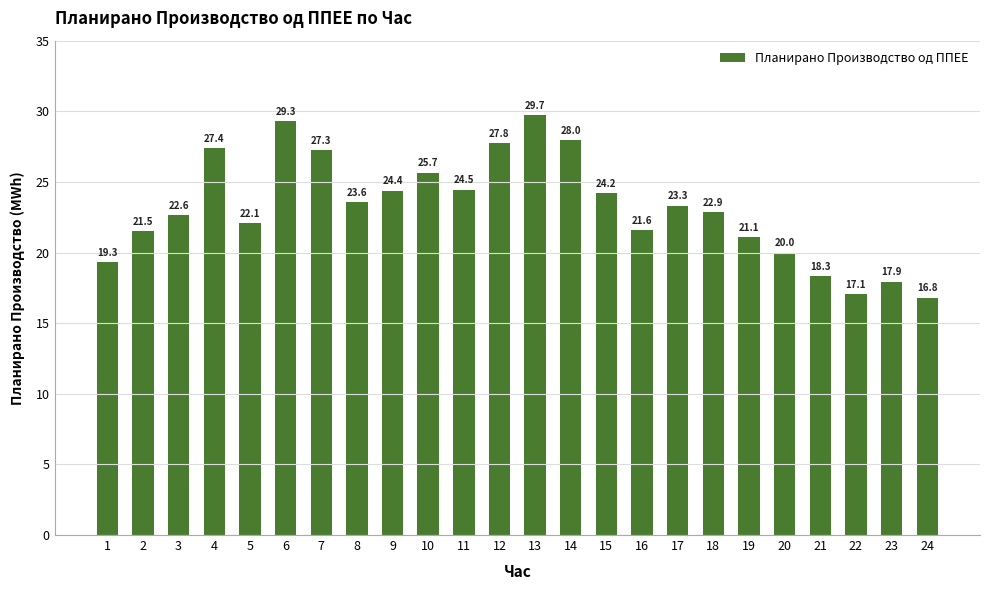

Reading left to right, what are all the values shown in this chart?

1=19.3	2=21.5	3=22.6	4=27.4	5=22.1	6=29.3	7=27.3	8=23.6	9=24.4	10=25.7	11=24.5	12=27.8	13=29.7	14=28.0	15=24.2	16=21.6	17=23.3	18=22.9	19=21.1	20=20.0	21=18.3	22=17.1	23=17.9	24=16.8